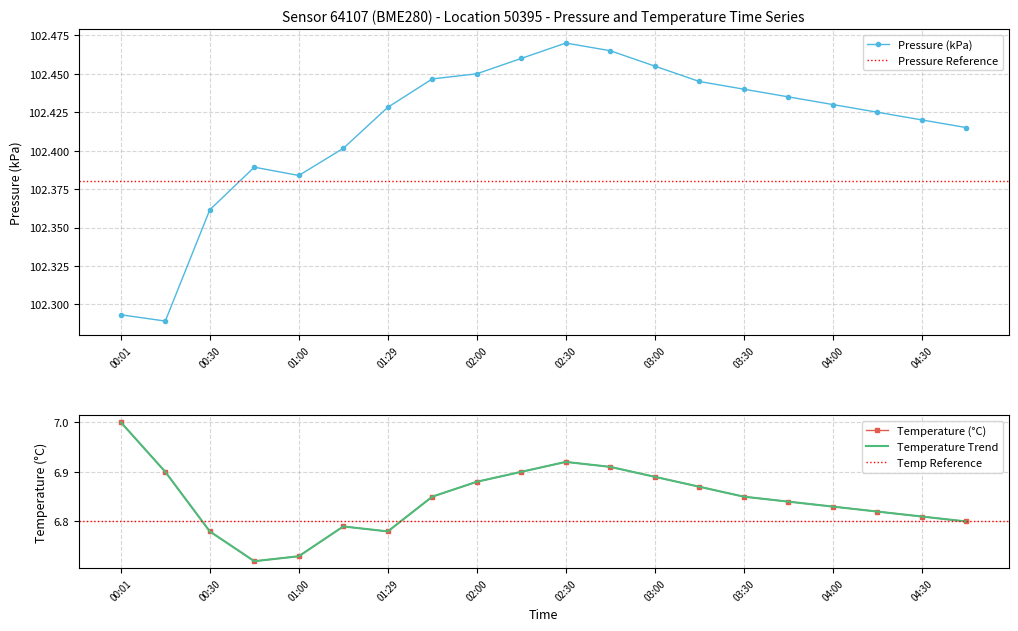

Is it true that Pressure (kPa) equals 177.8 at 03:30?

False